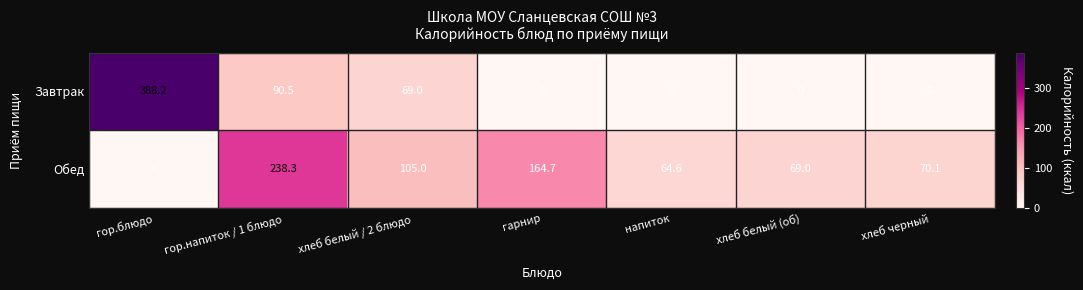

The value of Завтрак at гор.блюдо is 388.2. True or false?

True